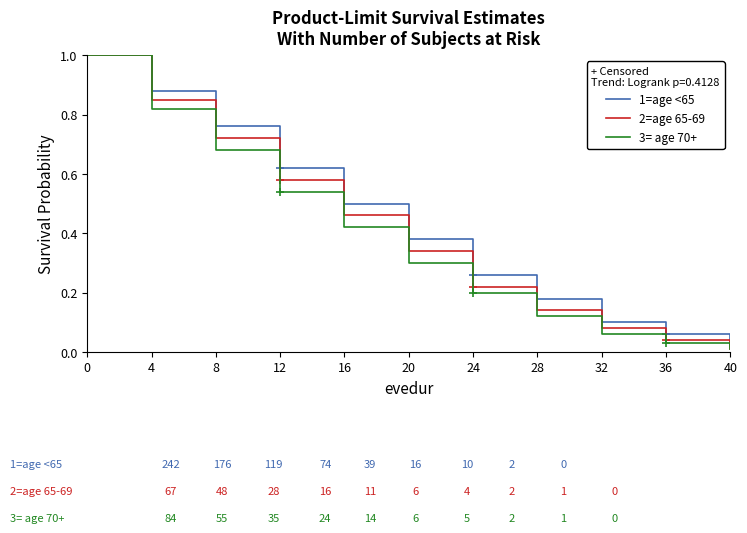

What is the difference between the maximum and minimum values in the 1=age <65 series?

1.0